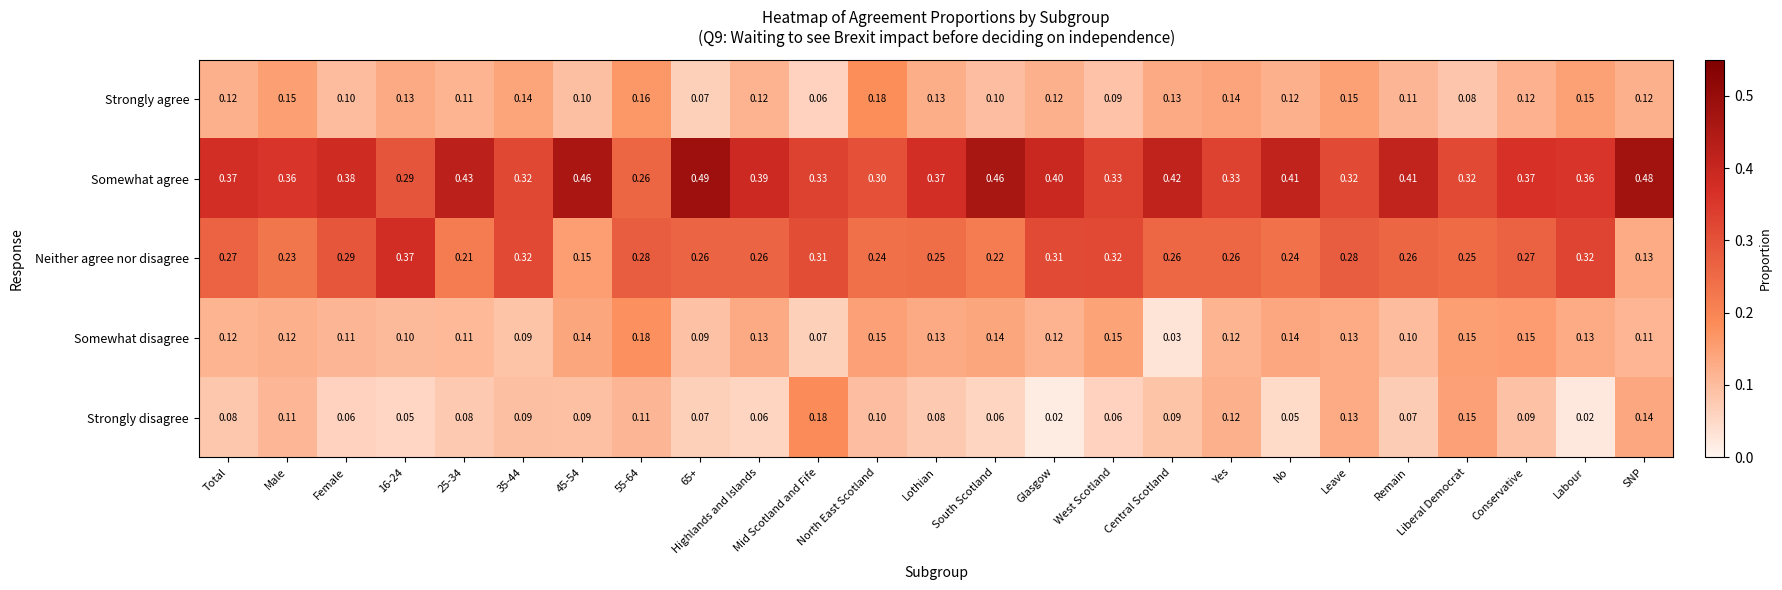

Between 35-44 and Yes, which series saw the biggest shift?

Neither agree nor disagree